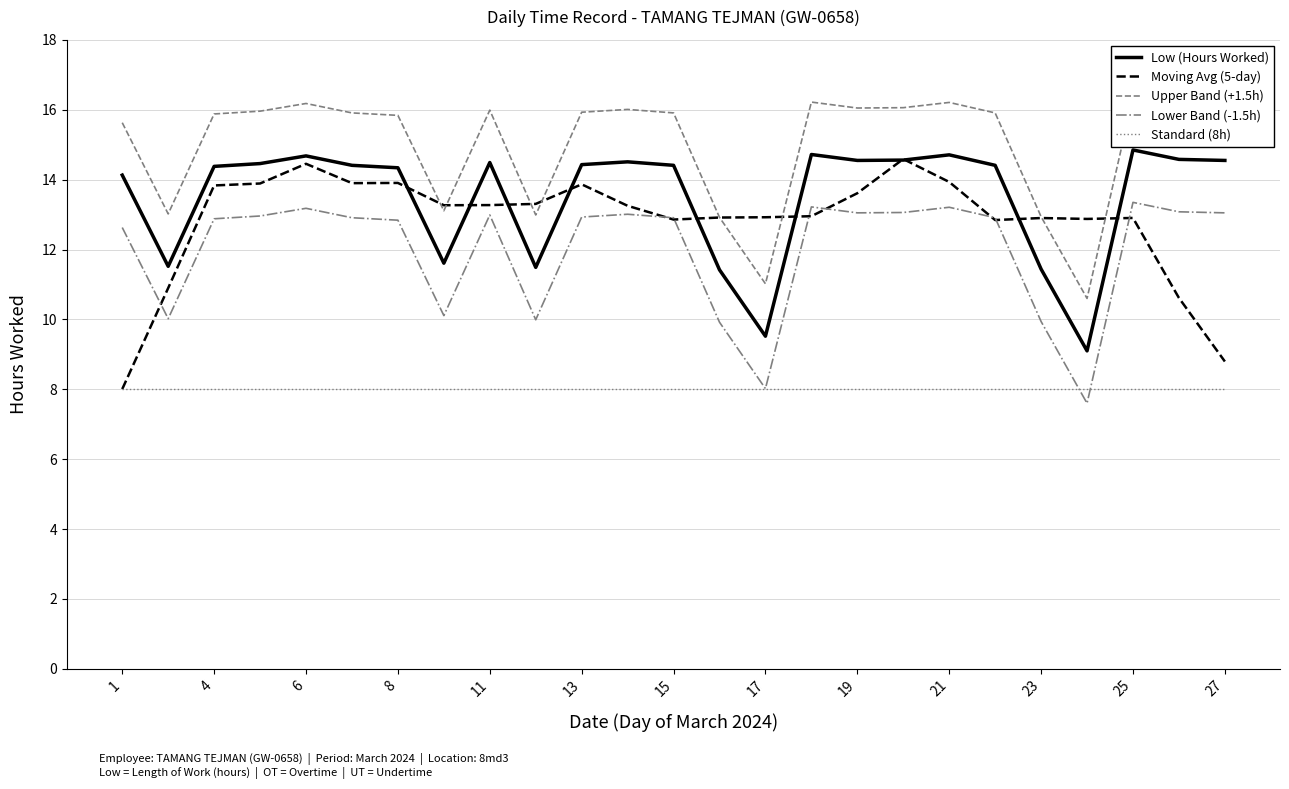

What is the minimum value for Standard (8h)?

8.0